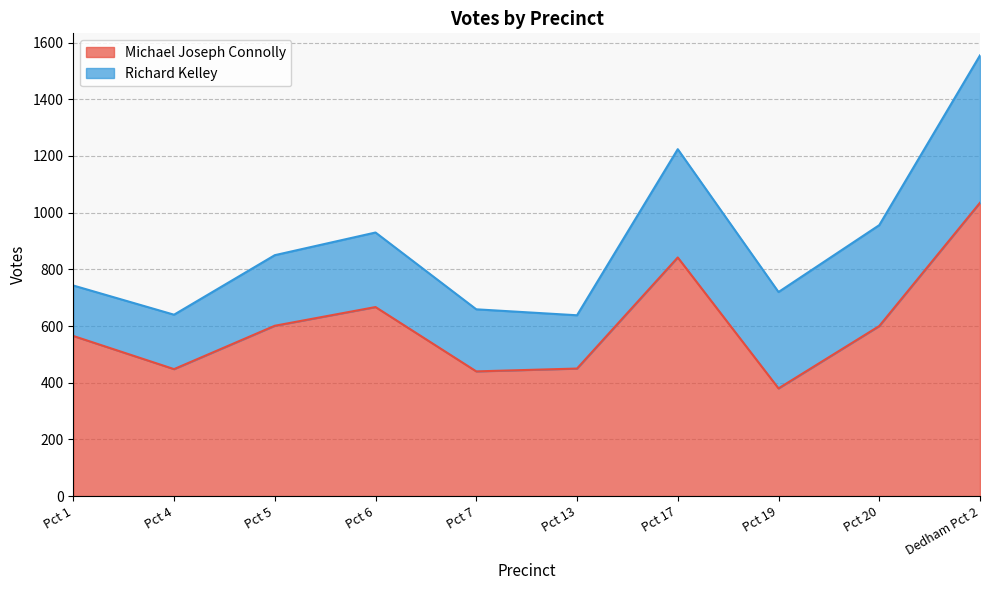

True or false: the data shows 246 at Pct 20.

False